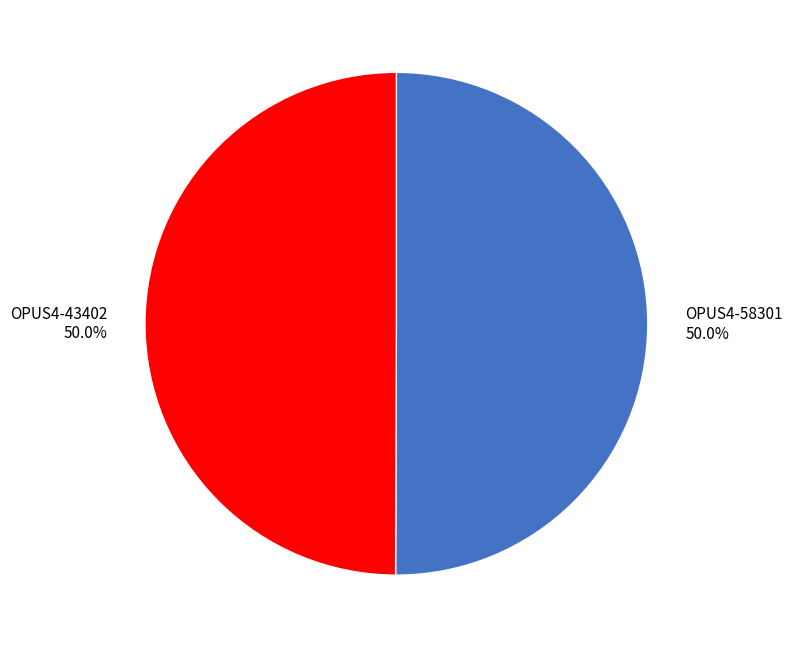

To the nearest percent, what portion does OPUS4-58301 represent?

50%